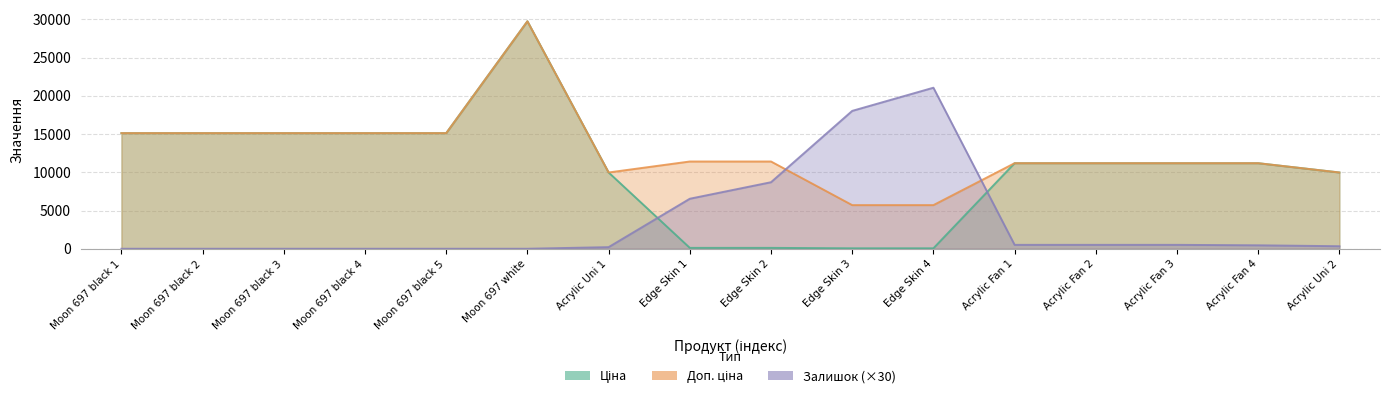

At Edge Skin 4, list the series in order from smallest to largest.

Ціна, Доп. ціна, Залишок